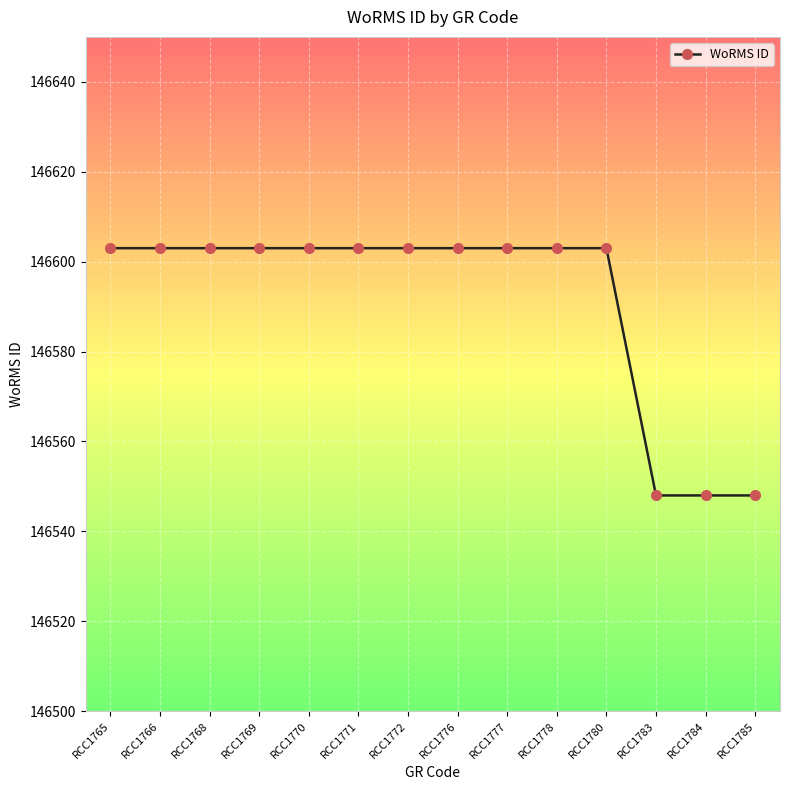

Reading left to right, list all the values displayed in this chart.

146603	146603	146603	146603	146603	146603	146603	146603	146603	146603	146603	146548	146548	146548